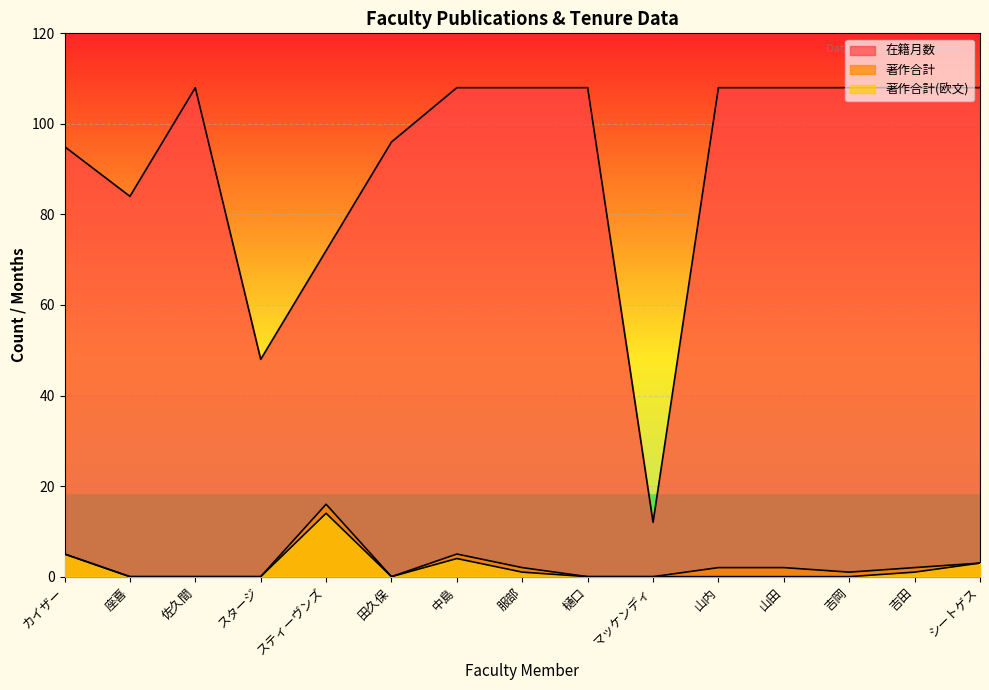

What is the difference between the second highest and second lowest values in the 著作合計(欧文) series?

5